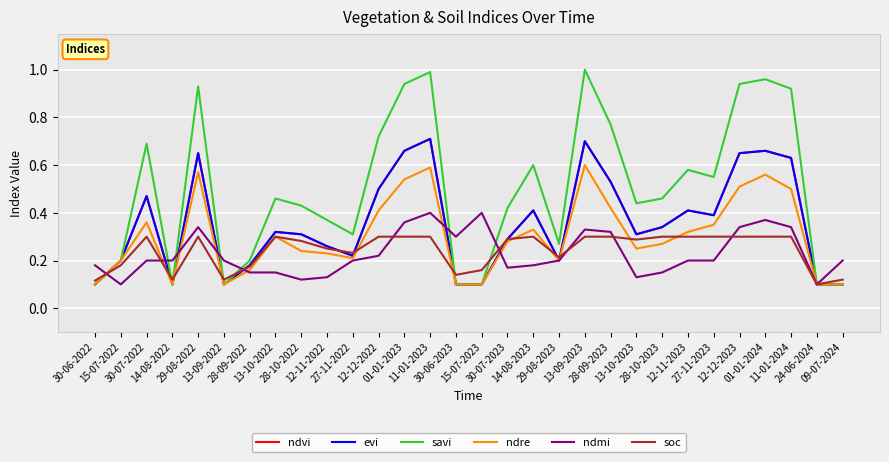

What is the sum of the savi values at 28-09-2023 and 01-01-2024?

1.7